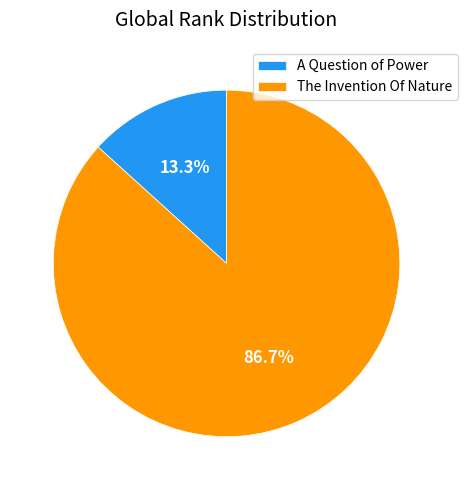

Does The Invention Of Nature account for over 50% of the chart?

Yes